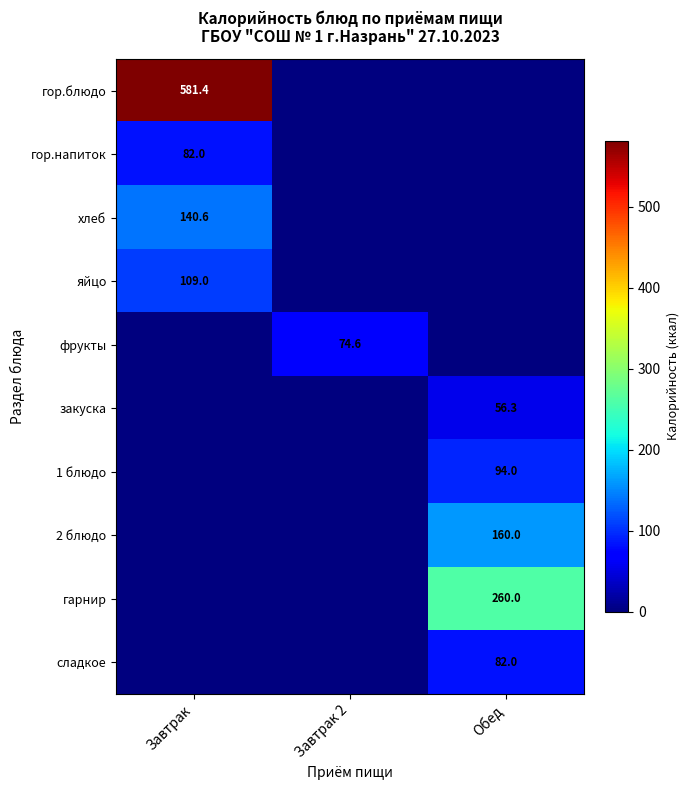

True or false: 1 блюдо has a value of 63.3 at Обед.

False